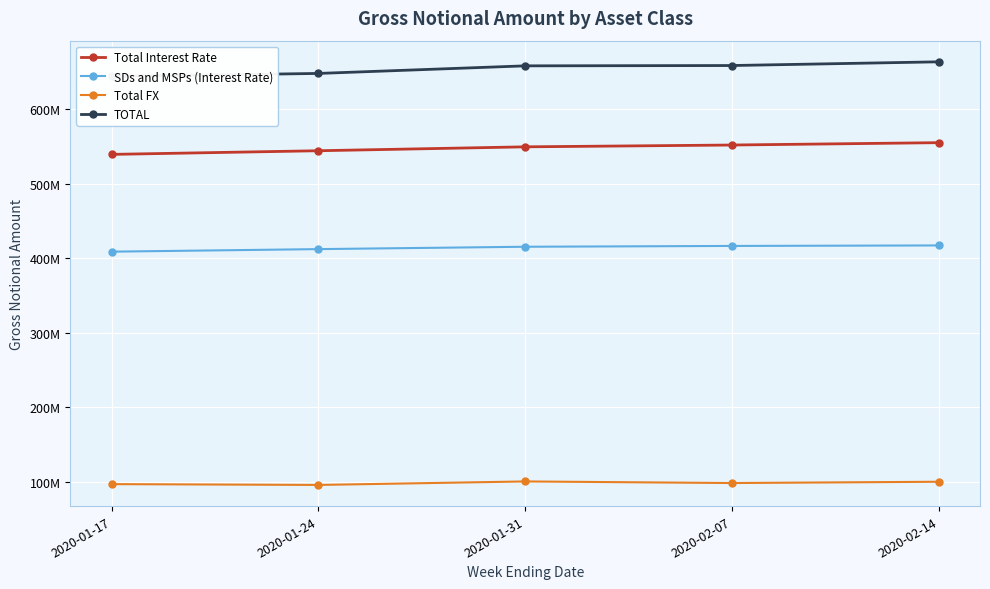

At which category is the sum across all series the highest?

2020-02-14